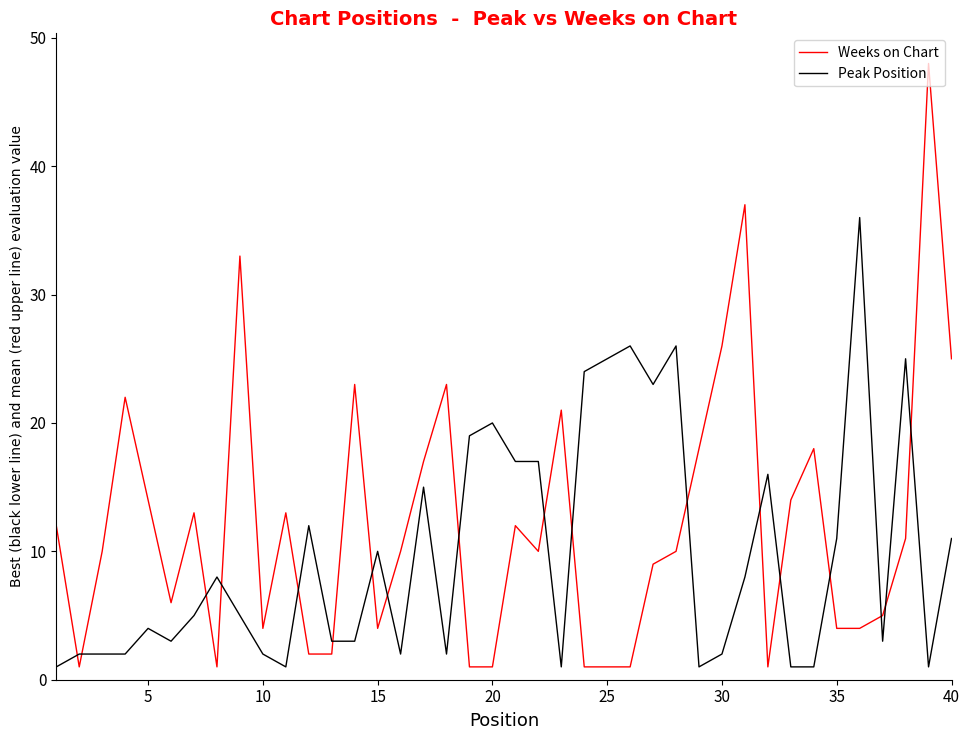

True or false: Peak Position and Weeks on Chart cross at least once.

True